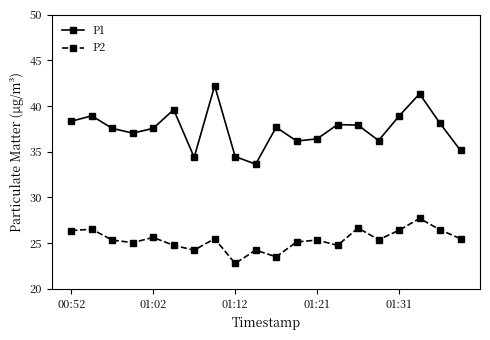

List the series in order of their overall mean, highest first.

P1, P2